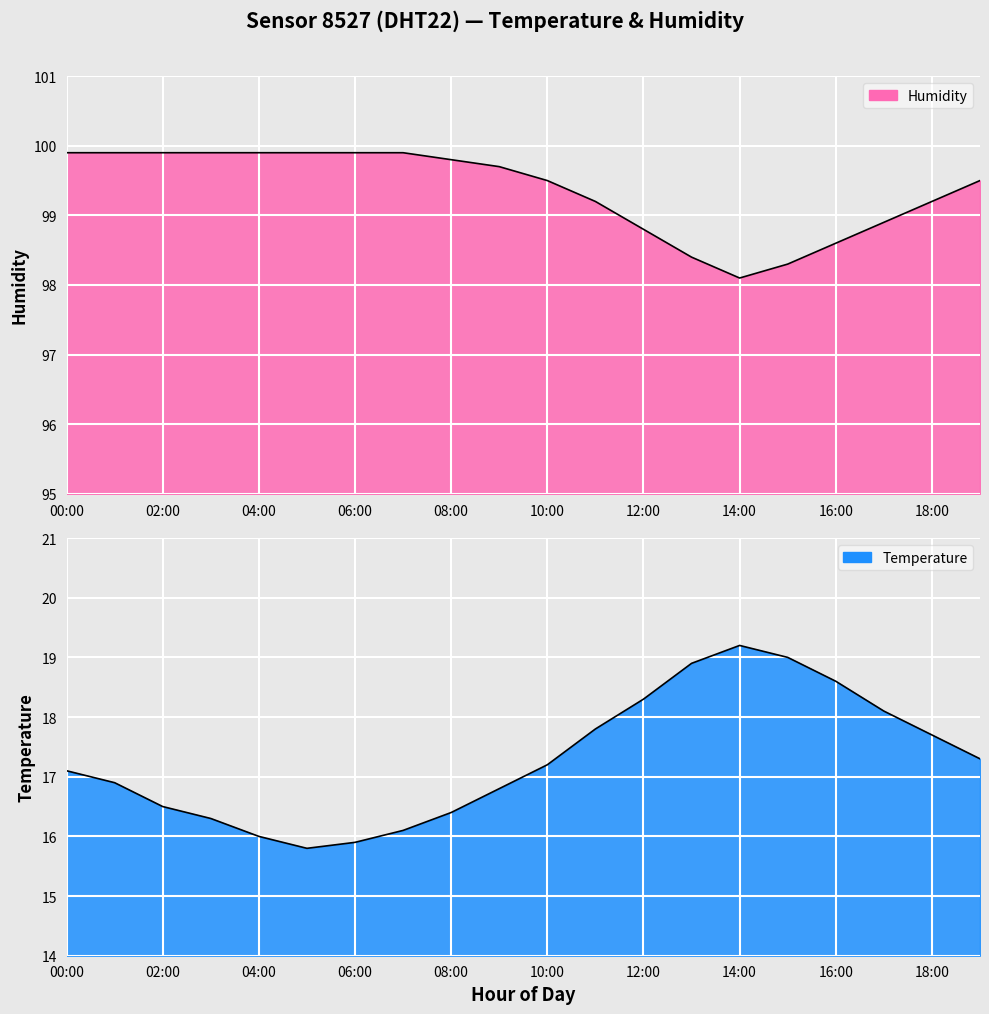

The temperature series shows 18.1 at 17:00. True or false?

True